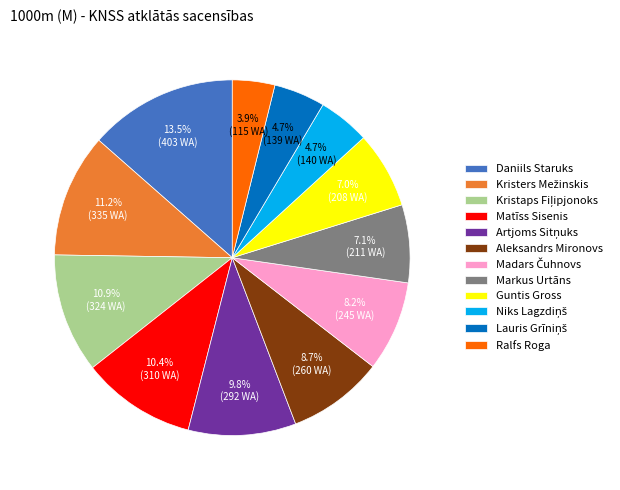

Do Daniils Staruks and Ralfs Roga together represent more than half of the pie?

No